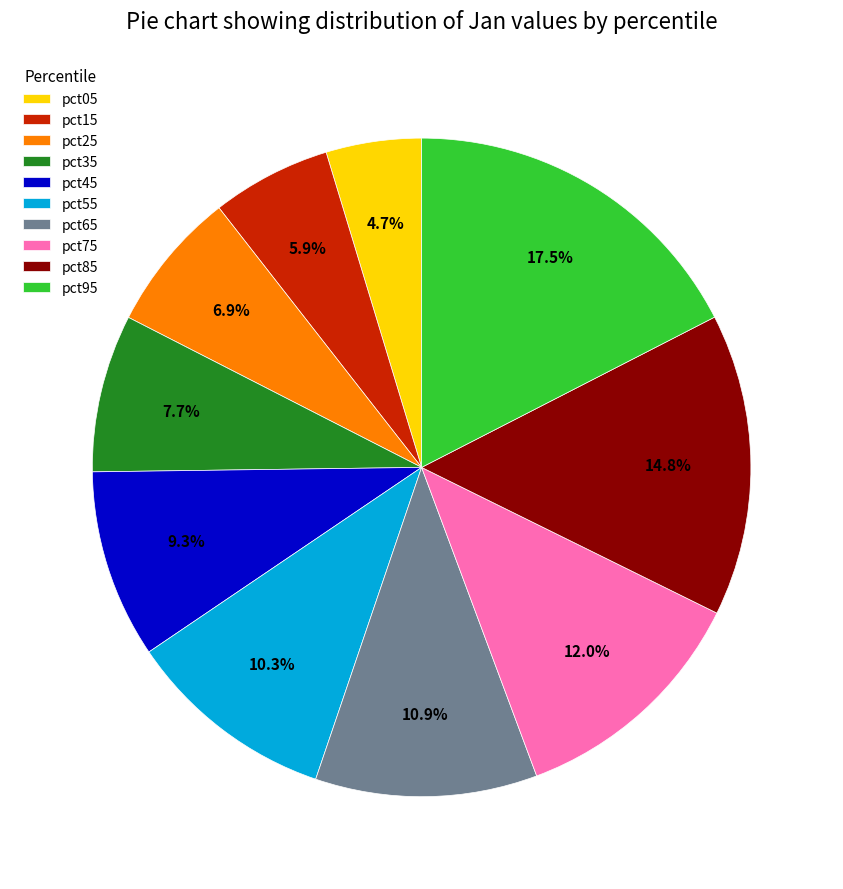

True or false: pct05 accounts for 5% of the total.

True